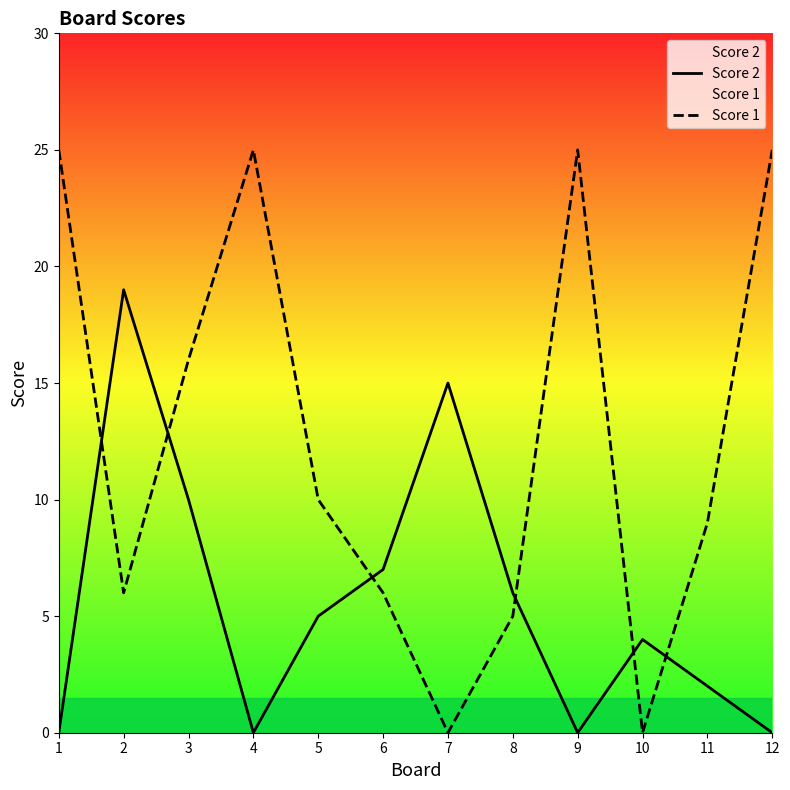

What is the sum of the Score 1 values at 7 and 9?

25